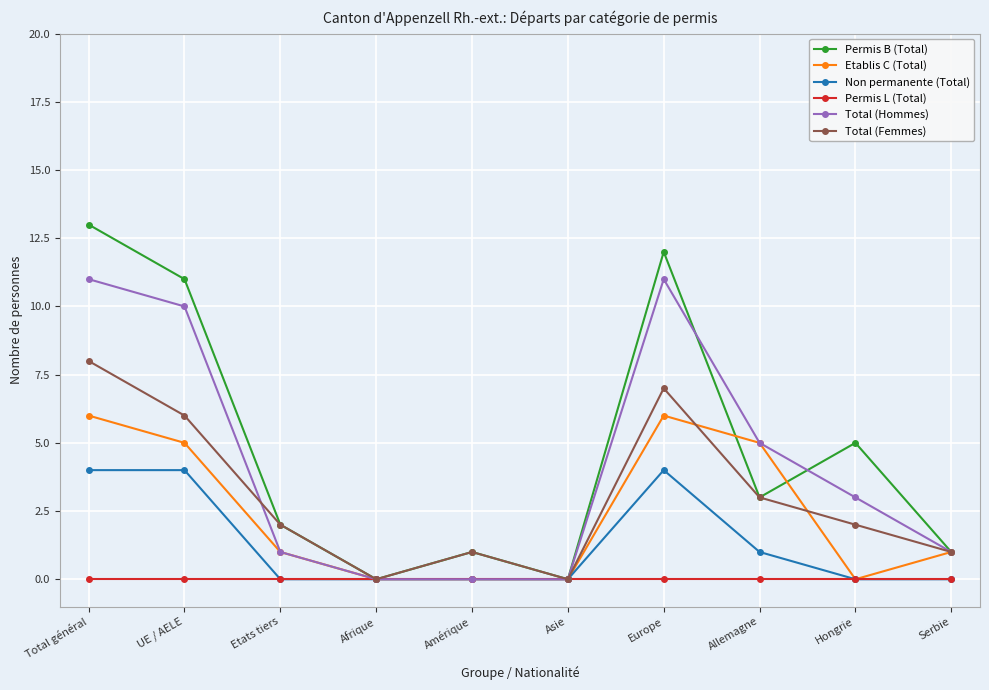

What is the sum of the Permis B (Total) values at Serbie and Amérique?

2